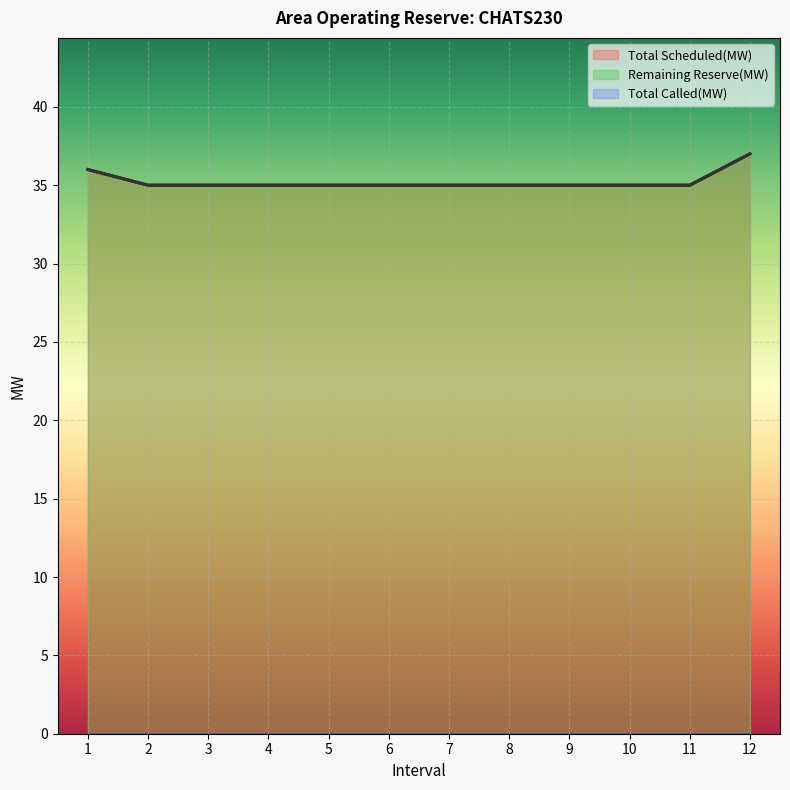

How many values in the Total Scheduled(MW) series exceed 35?

2